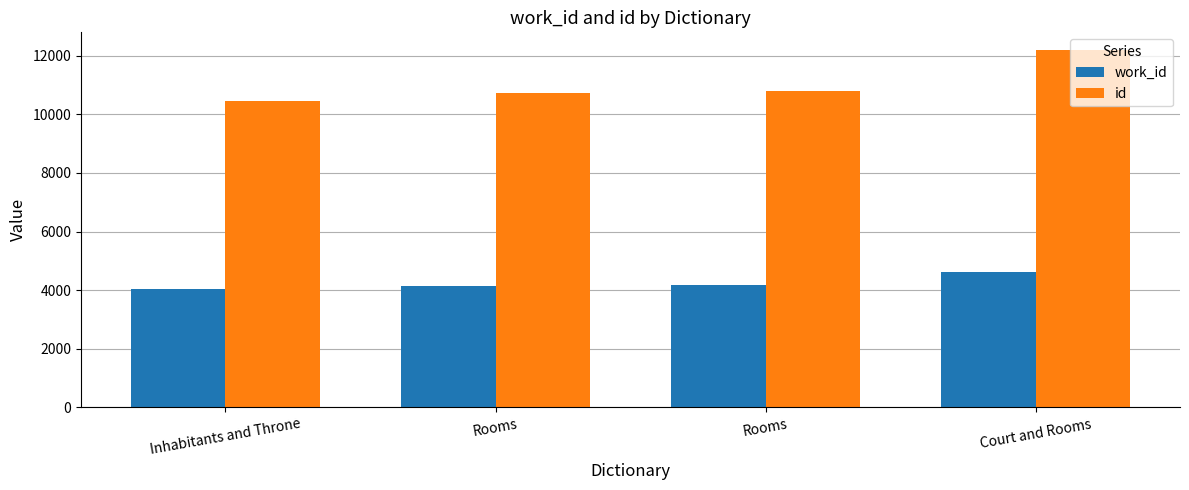

At which category is the sum across all series the highest?

Court and Rooms